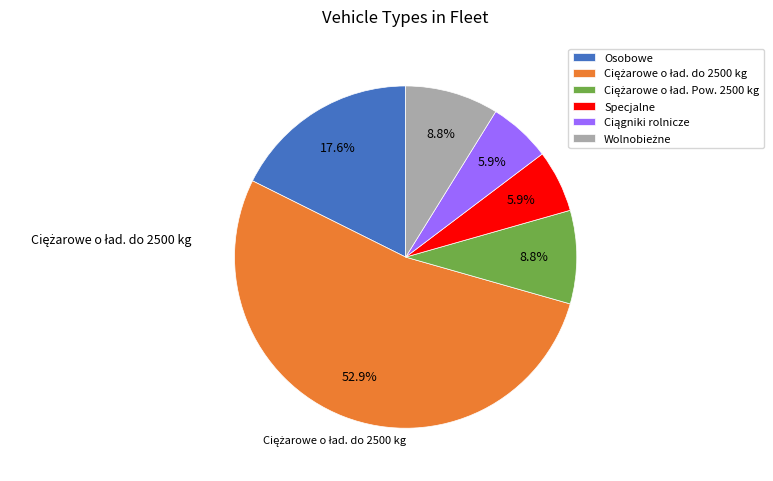

Count the number of slices in the pie.

6